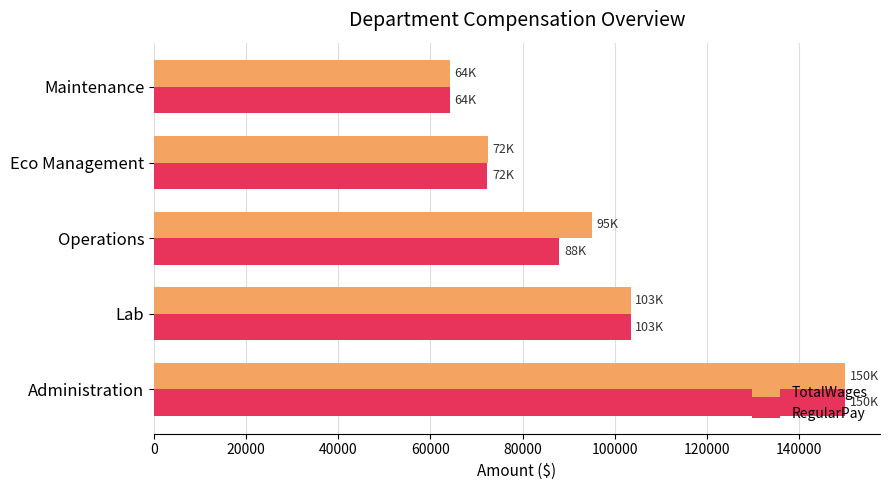

Where is TotalWages nearest to the value 107087?

Lab